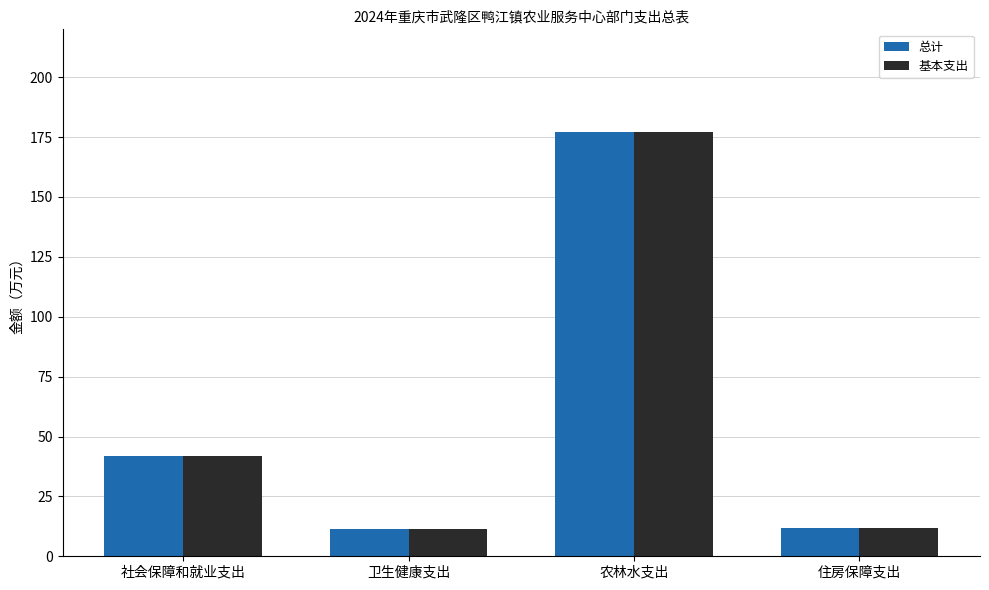

What is the maximum value shown in the chart?

177.2